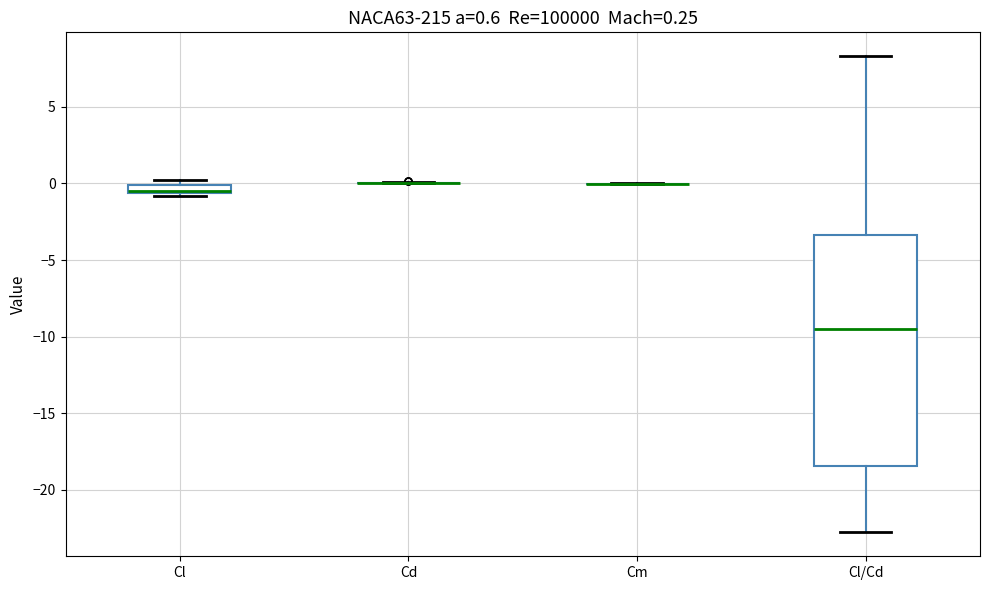

Which box is the tallest, from its lower edge to its upper edge?

Cl/Cd